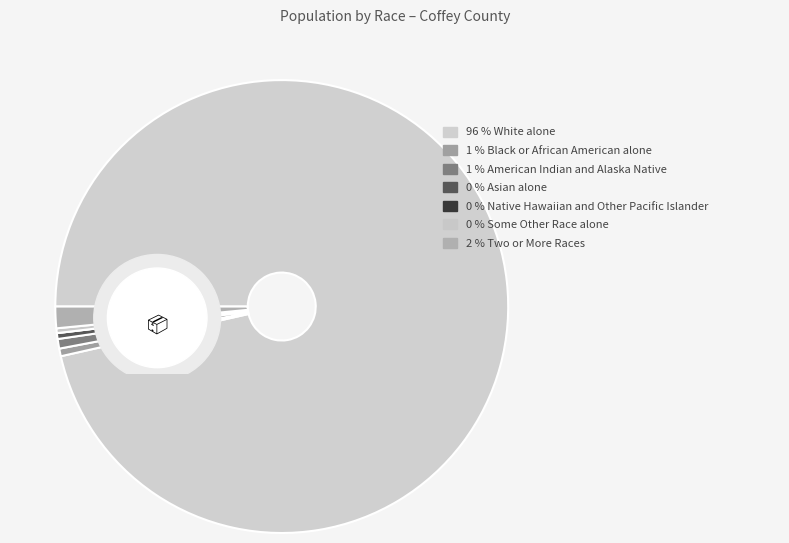

How many slices are in this pie chart?

7